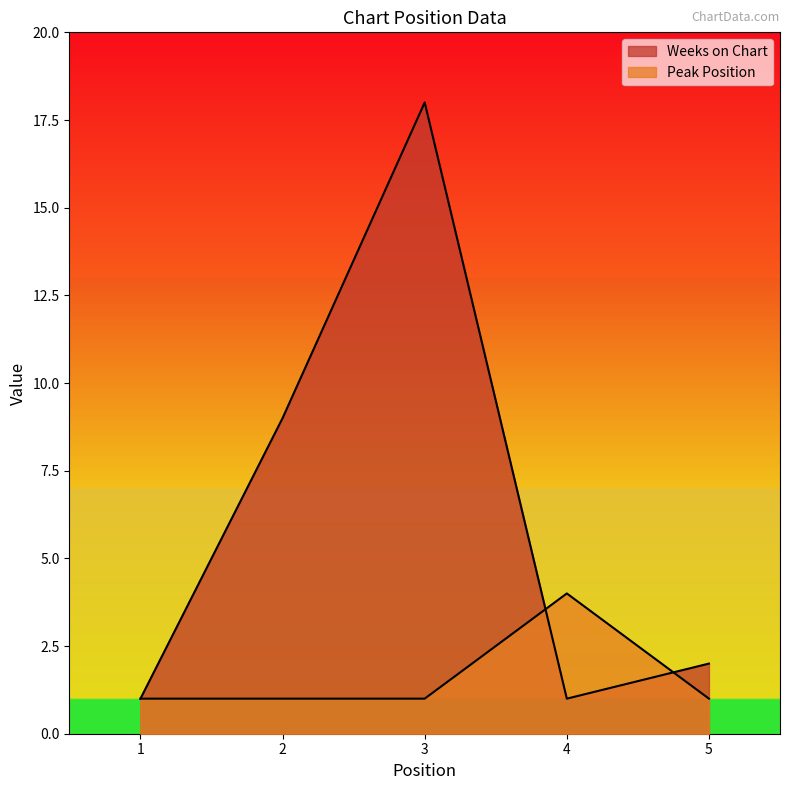

How many values in the Weeks on Chart series exceed 2?

2